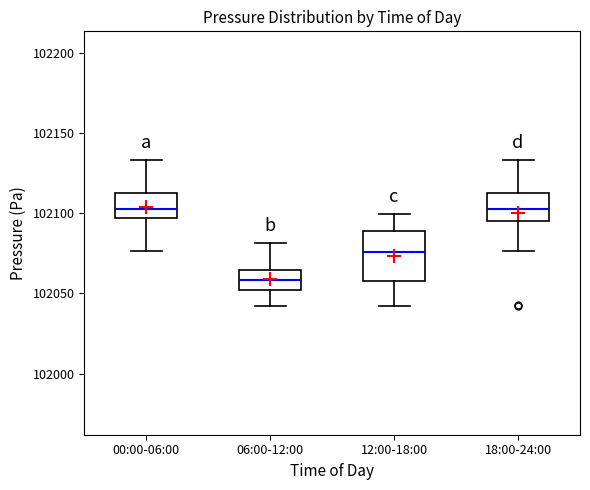

Where is the lower edge of the box for 12:00-18:00 on the y-axis? The values are not printed on the chart, so give them approximately, as read against the axis.

102060